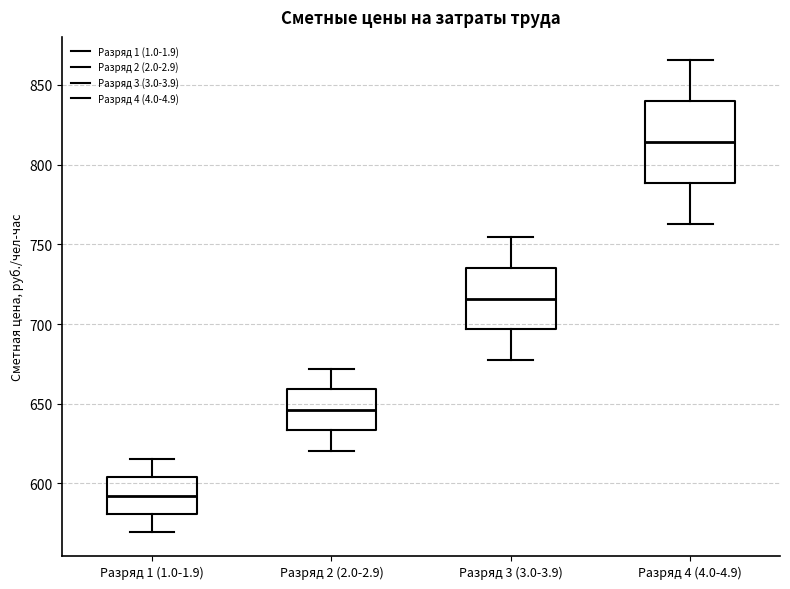

Where does the lower whisker of the box for Разряд 3 (3.0-3.9) end on the y-axis? The values are not printed on the chart, so give them approximately, as read against the axis.

675